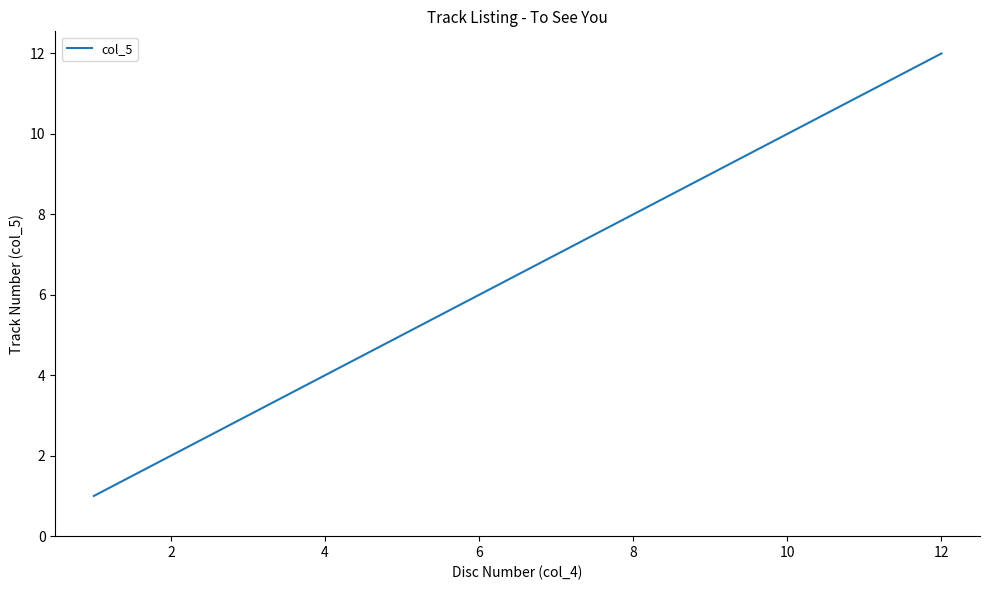

What is the difference between the maximum and minimum values?

11